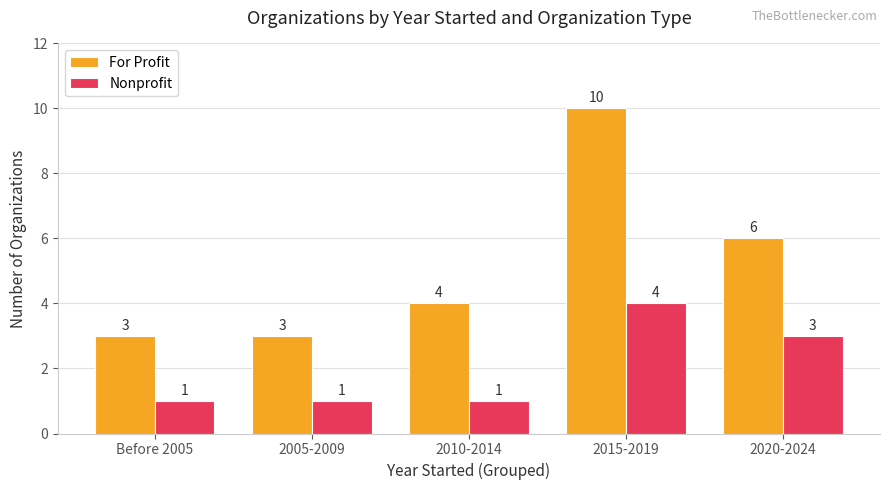

Is the value of Nonprofit at 2005-2009 greater than the value of For Profit at 2005-2009?

No